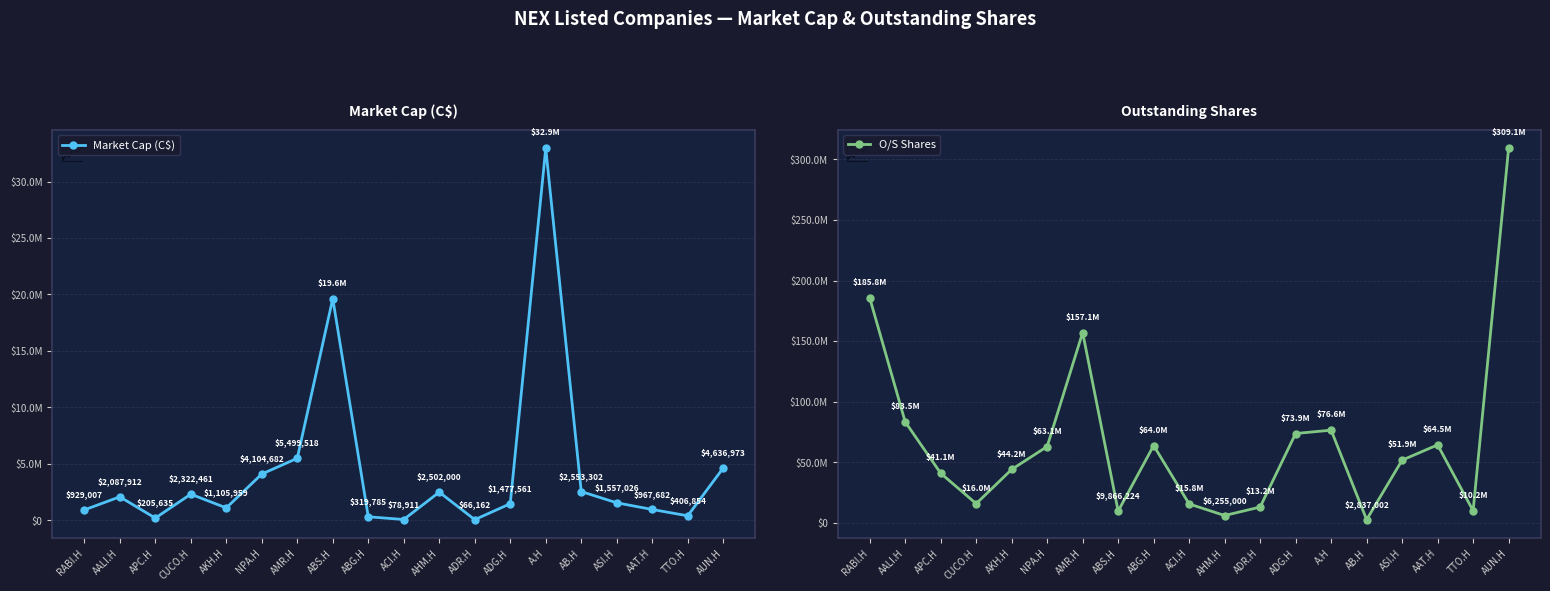

What is the label of the 4th point from the right?

ASI.H